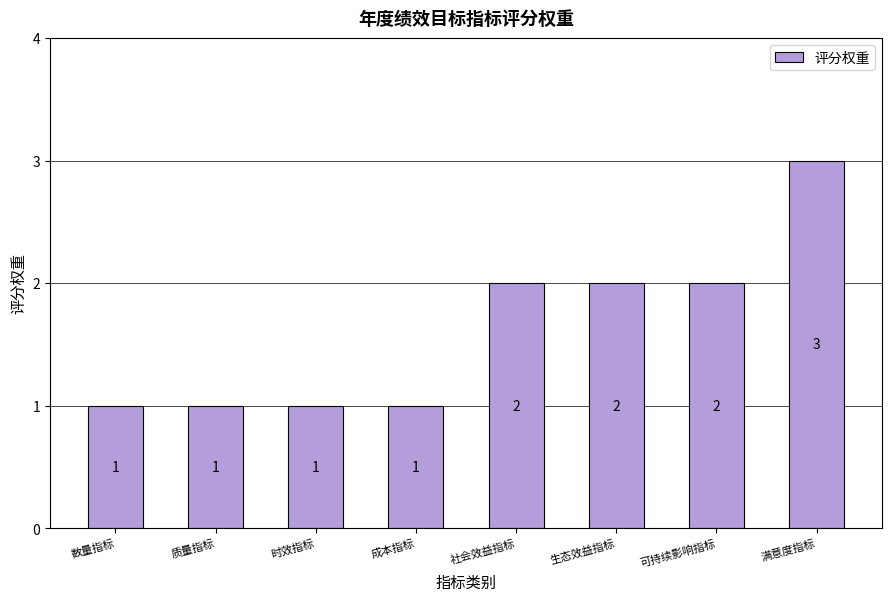

What position from the right is 时效指标?

6